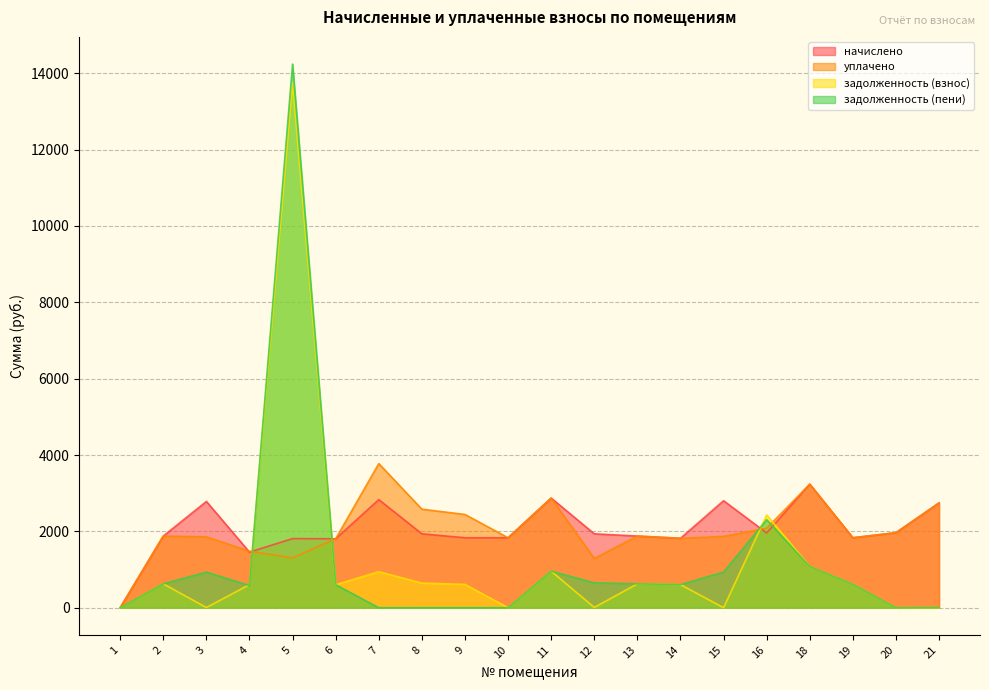

Reading left to right, list all the values displayed in this chart.

начислено: 0.0	1876.7	2783.7	1456.4	1810.3	1806.6	2831.6	1935.7	1832.4	1832.4	2872.2	1935.7	1876.7	1817.7	2802.1	1957.8	3237.2	1832.4	1965.2	2746.8
уплачено: 0.0	1876.7	1855.8	1481.1	1304.5	1806.6	3775.5	2580.9	2443.2	1832.4	2872.2	1290.5	1876.7	1817.7	1868.1	2083.2	3237.2	1832.4	1965.2	2742.1
задолженность (взнос): 0.0	625.6	5.0	604.9	13734.3	602.2	943.9	645.2	610.8	0.0	957.4	7.7	625.6	605.9	0.0	2430.7	1079.1	610.8	0.0	0.0
задолженность (пени): 0.0	625.6	932.9	580.2	14240.1	602.2	0.0	0.0	0.0	0.0	957.4	652.9	625.6	605.9	934.0	2305.3	1079.1	610.8	0.0	4.7